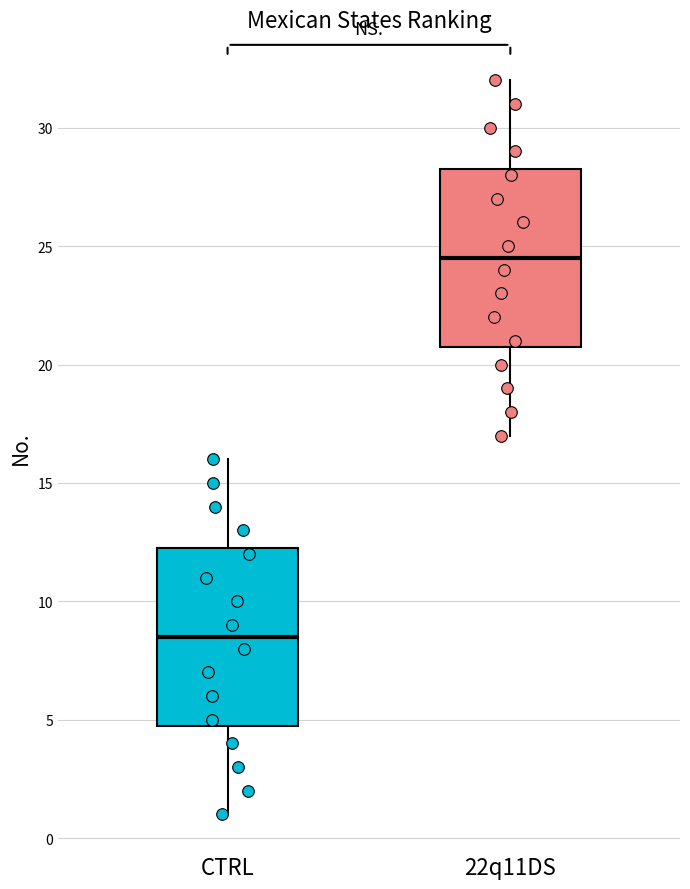

Which box has the highest median line?

22q11DS